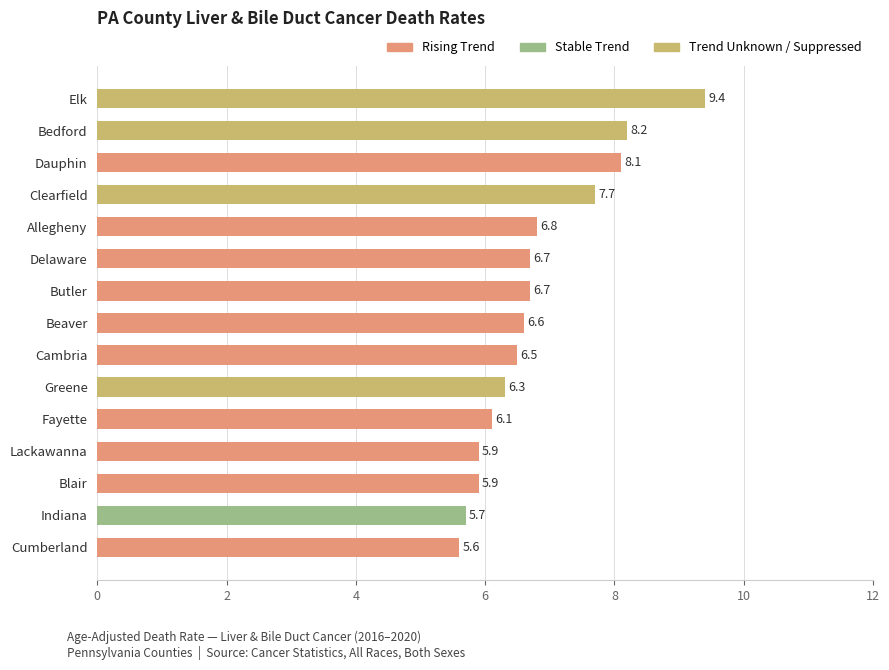

Which category has the lowest value across all series?

Cumberland